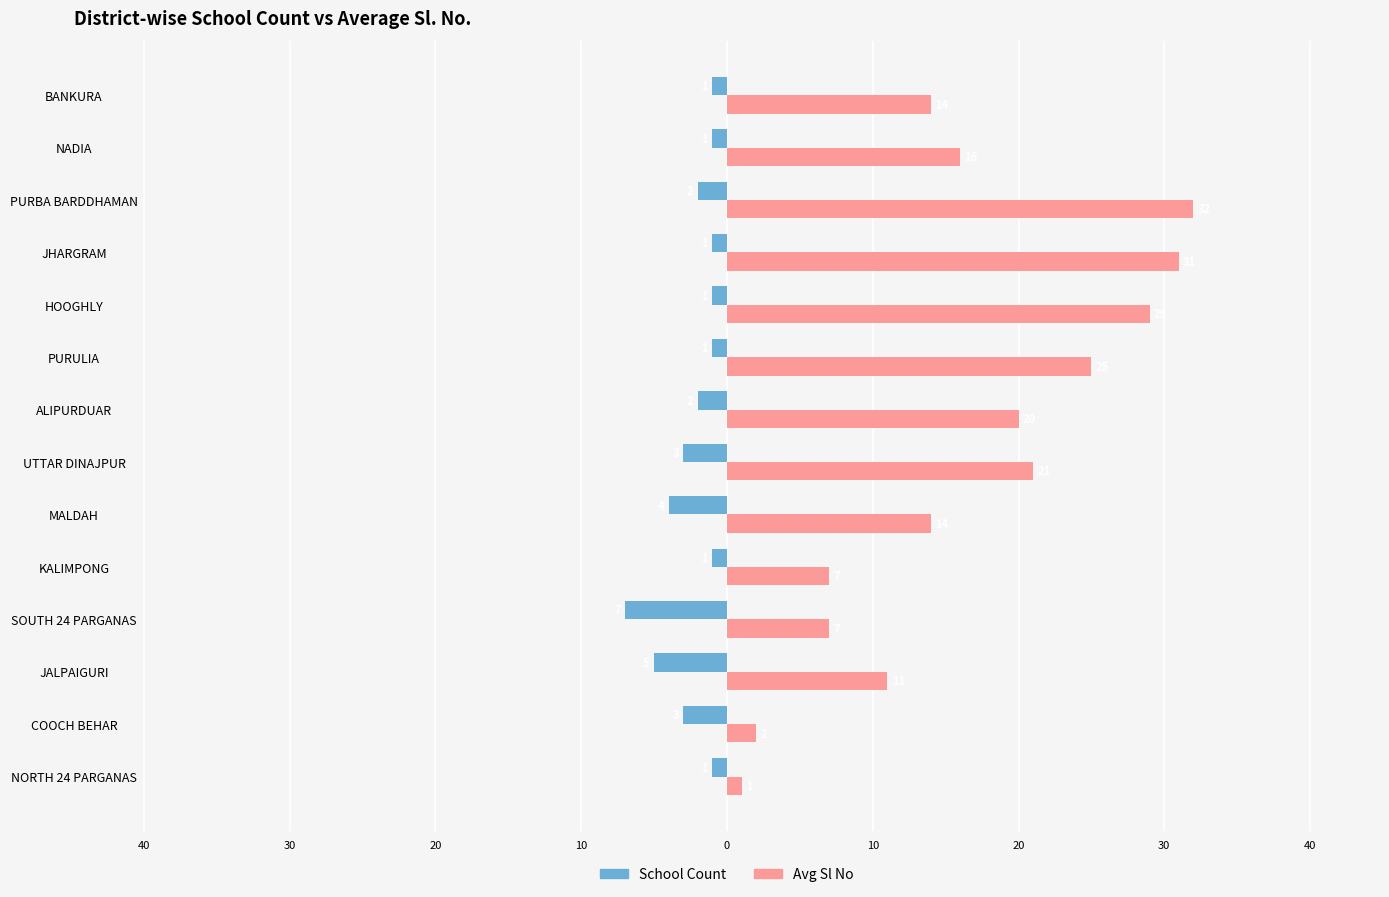

What is the maximum value shown in the chart?

32